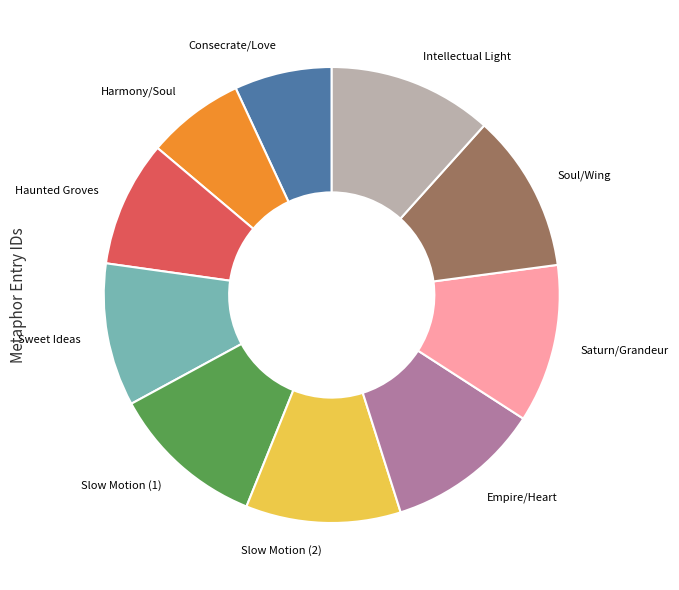

Is there a majority slice in this chart?

No